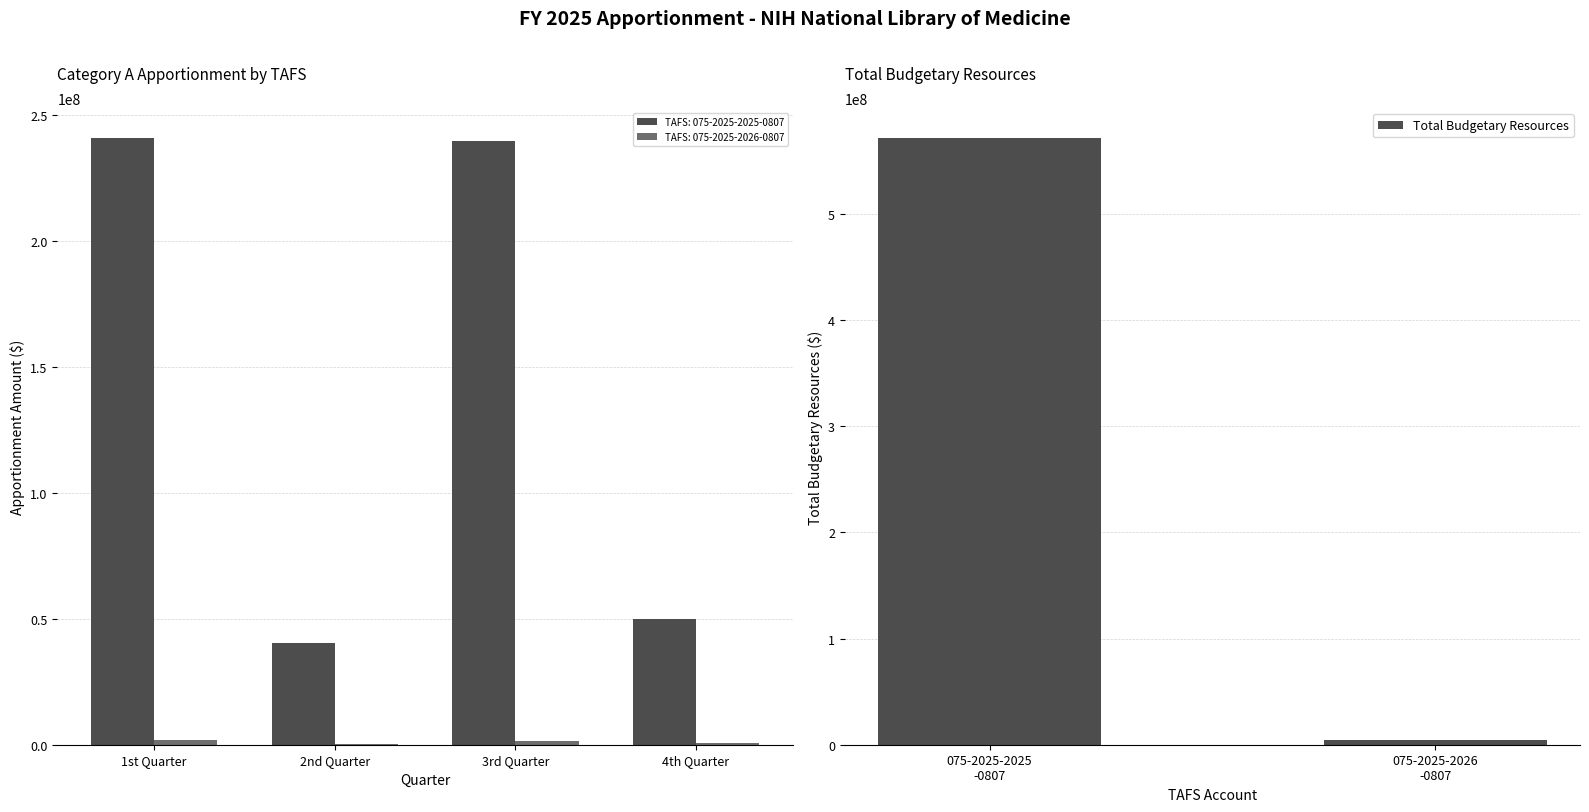

What is the average value of the Total Budgetary Resources series?

287707000